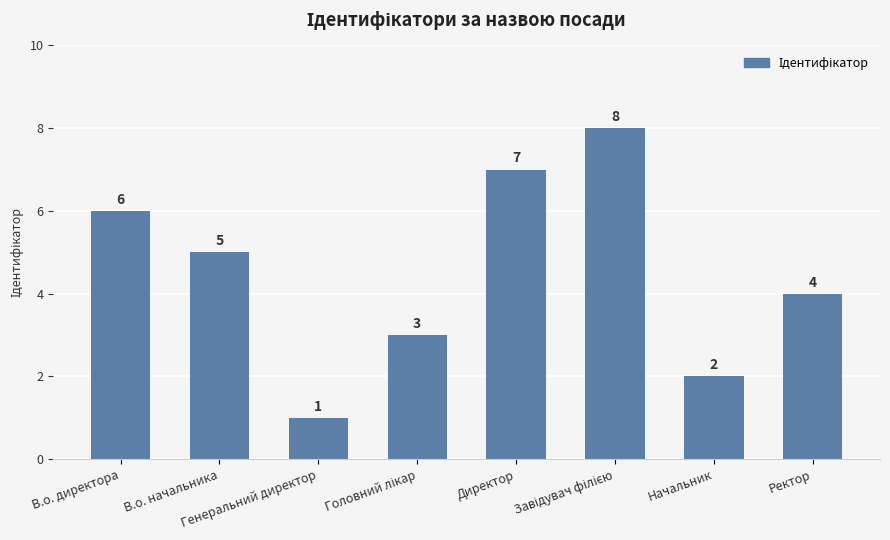

How many values are below 5?

4